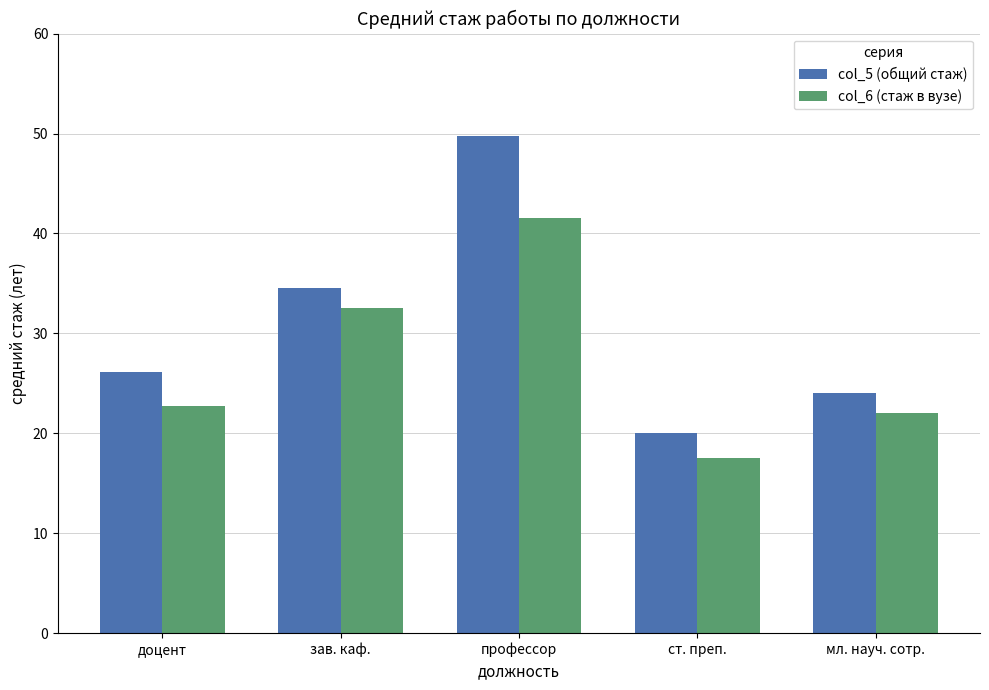

What is the approximate value of col_6 (стаж в вузе) at зав. каф.?

32.5